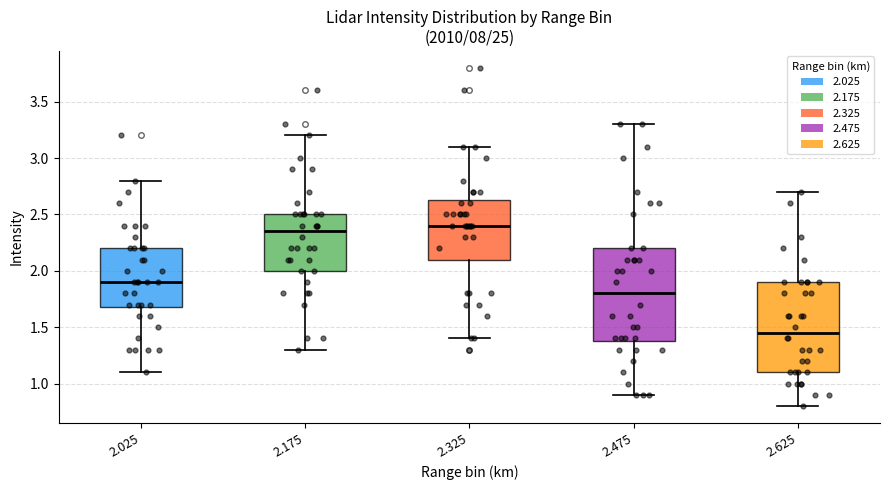

Which box has the highest median line?

2.325